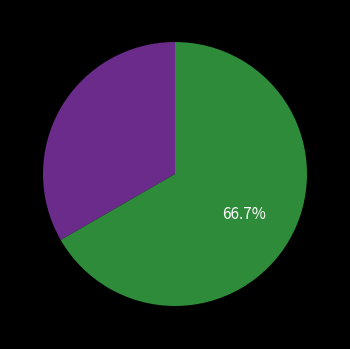

Does any single category account for the majority?

Yes